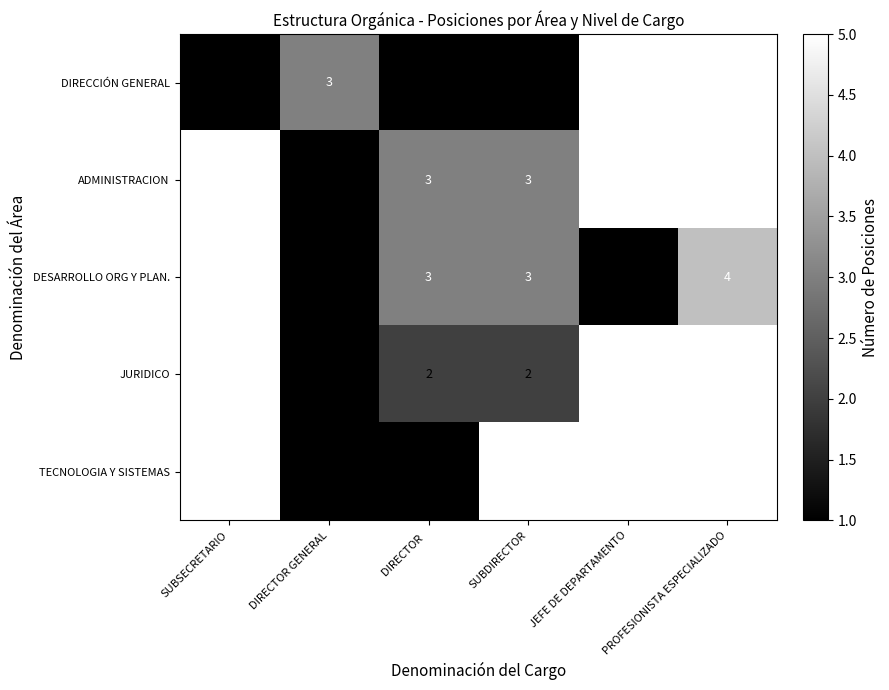

At how many categories does at least one series exceed 4?

2